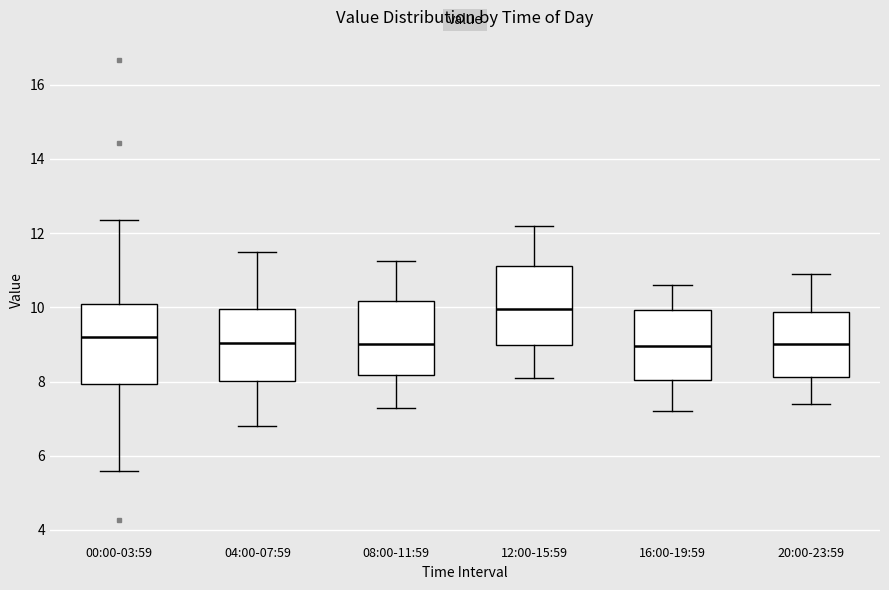

Where does the upper whisker of the box for 20:00-23:59 end on the y-axis? The values are not printed on the chart, so give them approximately, as read against the axis.

11.0